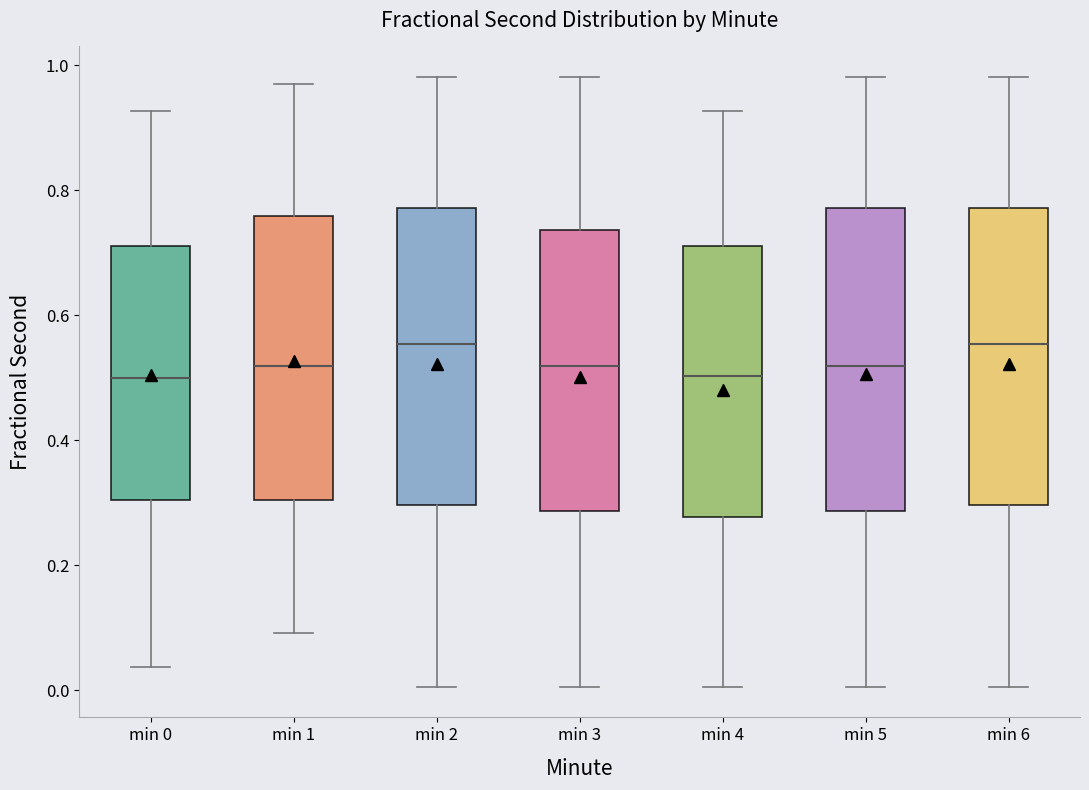

Reading left to right, transcribe this box plot: for each box, give where its median line is, the range the box spans, and where its two whiskers end, as read against the y-axis. The values are not printed on the chart, so give them approximately, as read against the axis.

min 0: median 0.50, box 0.30 to 0.72, whiskers 0.04 to 0.92
min 1: median 0.52, box 0.30 to 0.76, whiskers 0.10 to 0.98
min 2: median 0.56, box 0.30 to 0.78, whiskers 0.00 to 0.98
min 3: median 0.52, box 0.28 to 0.74, whiskers 0.00 to 0.98
min 4: median 0.50, box 0.28 to 0.72, whiskers 0.00 to 0.92
min 5: median 0.52, box 0.28 to 0.78, whiskers 0.00 to 0.98
min 6: median 0.56, box 0.30 to 0.78, whiskers 0.00 to 0.98